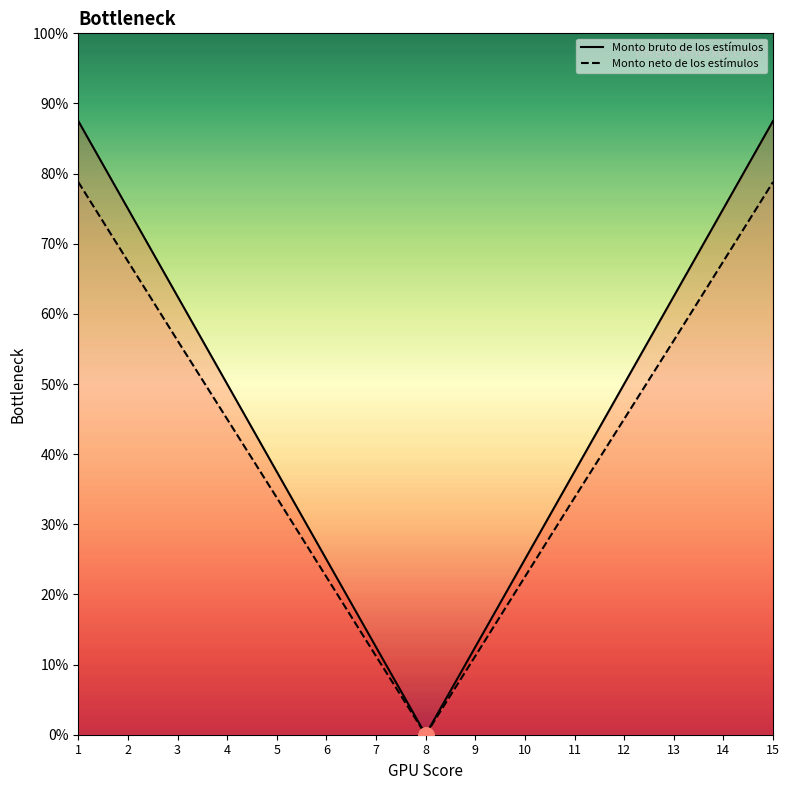

Is the value of Monto neto de los estímulos at 14 greater than the value of Monto bruto de los estímulos at 6?

Yes